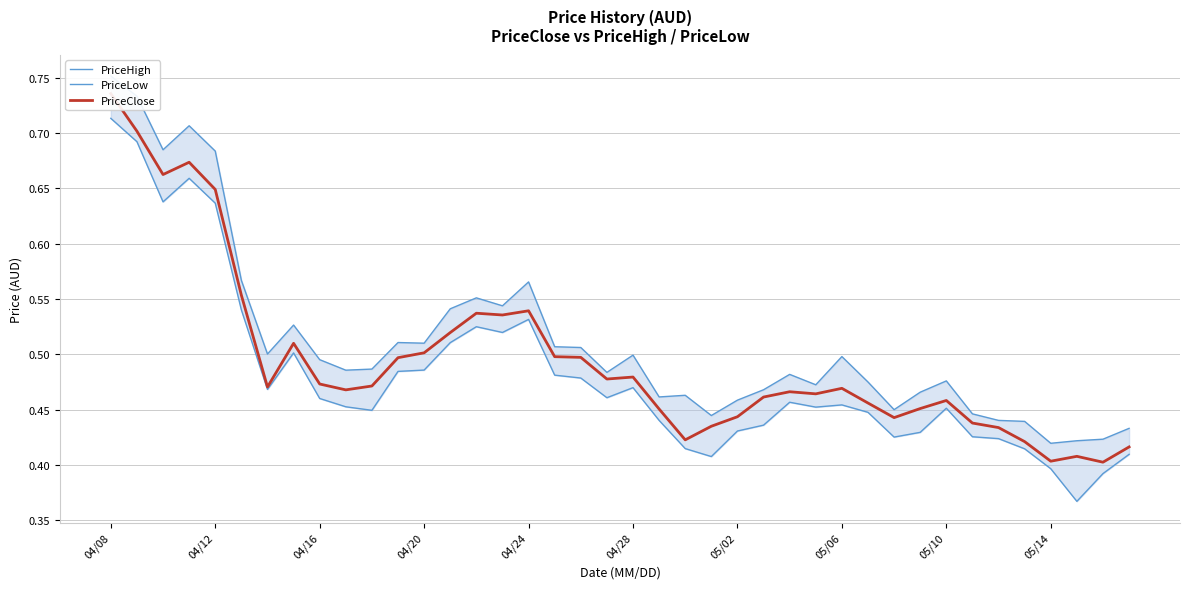

Reading left to right, transcribe all the data shown in this chart.

PriceHigh: 0.8	0.7	0.7	0.7	0.7	0.6	0.5	0.5	0.5	0.5	0.5	0.5	0.5	0.5	0.6	0.5	0.6	0.5	0.5	0.5	0.5	0.5	0.5	0.4	0.5	0.5	0.5	0.5	0.5	0.5	0.5	0.5	0.5	0.4	0.4	0.4	0.4	0.4	0.4	0.4
PriceLow: 0.7	0.7	0.6	0.7	0.6	0.5	0.5	0.5	0.5	0.5	0.4	0.5	0.5	0.5	0.5	0.5	0.5	0.5	0.5	0.5	0.5	0.4	0.4	0.4	0.4	0.4	0.5	0.5	0.5	0.4	0.4	0.4	0.5	0.4	0.4	0.4	0.4	0.4	0.4	0.4
PriceClose: 0.7	0.7	0.7	0.7	0.6	0.6	0.5	0.5	0.5	0.5	0.5	0.5	0.5	0.5	0.5	0.5	0.5	0.5	0.5	0.5	0.5	0.5	0.4	0.4	0.4	0.5	0.5	0.5	0.5	0.5	0.4	0.5	0.5	0.4	0.4	0.4	0.4	0.4	0.4	0.4